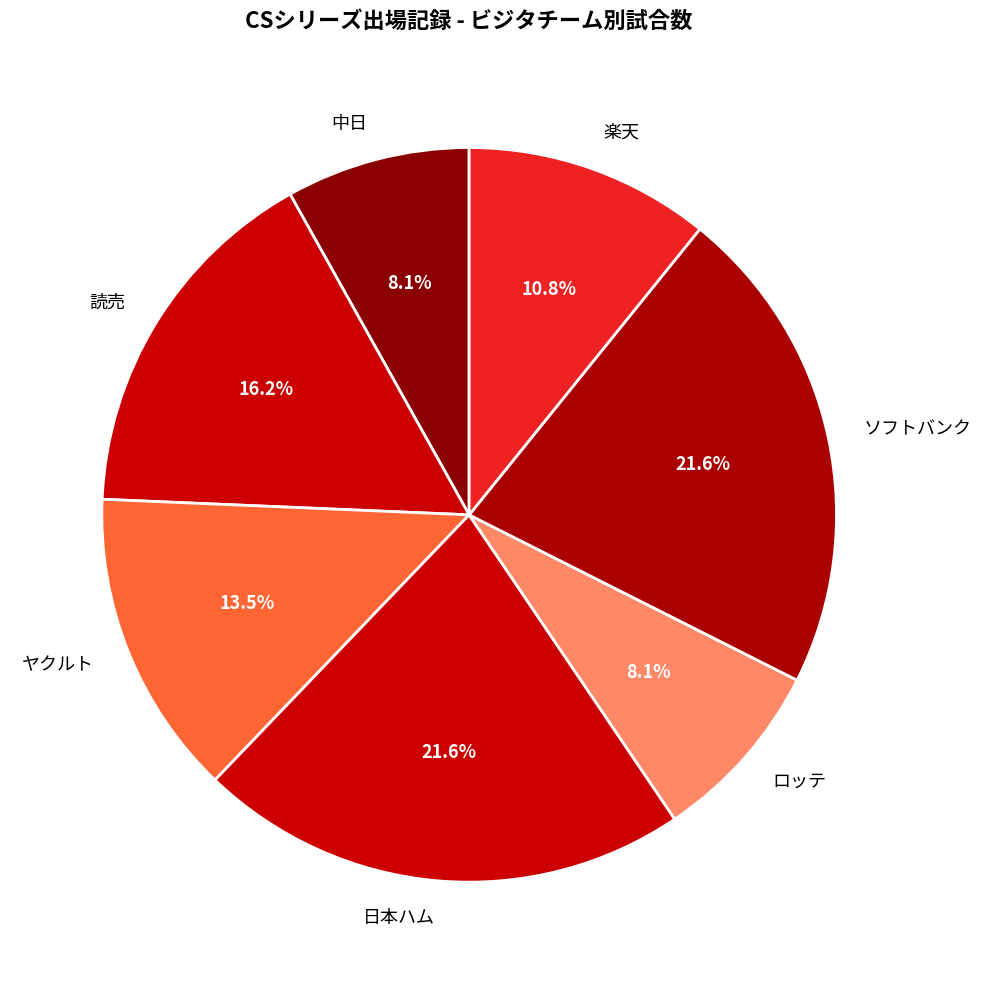

Is 日本ハム the majority of the pie?

No